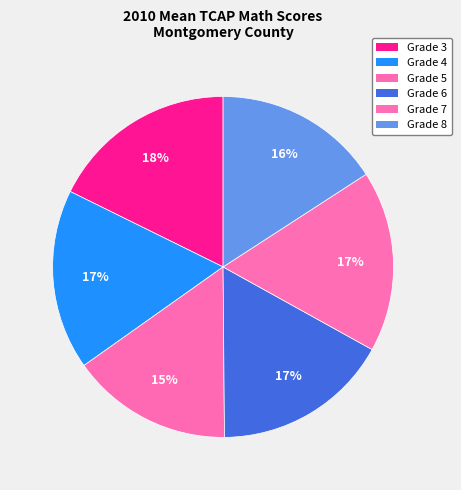

What percentage is the Grade 5 slice, to the nearest percent?

15%